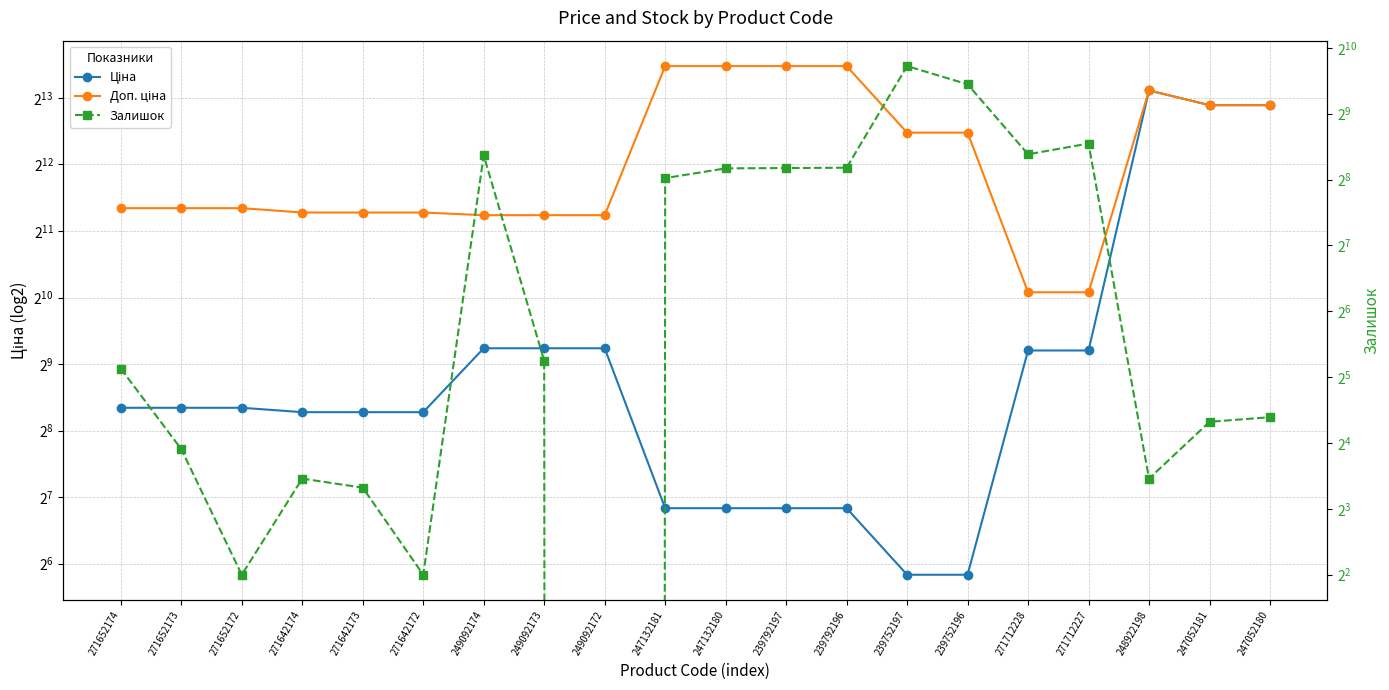

Reading left to right, transcribe all the data shown in this chart.

Ціна: 324.8	324.8	324.8	310.3	310.3	310.3	603.7	603.7	603.7	114.1	114.1	114.1	114.1	57.0	57.0	589.9	589.9	8856.7	7596.5	7596.5
Доп. ціна: 2598.3	2598.3	2598.3	2482.4	2482.4	2482.4	2414.8	2414.8	2414.8	11410.0	11410.0	11410.0	11410.0	5705.0	5705.0	1081.7	1081.7	8856.7	7596.5	7596.5
Залишок: 35.0	15.0	4.0	11.0	10.0	4.0	330.0	38.0	0.0	260.0	288.0	289.0	290.0	845.0	698.0	334.0	374.0	11.0	20.0	21.0